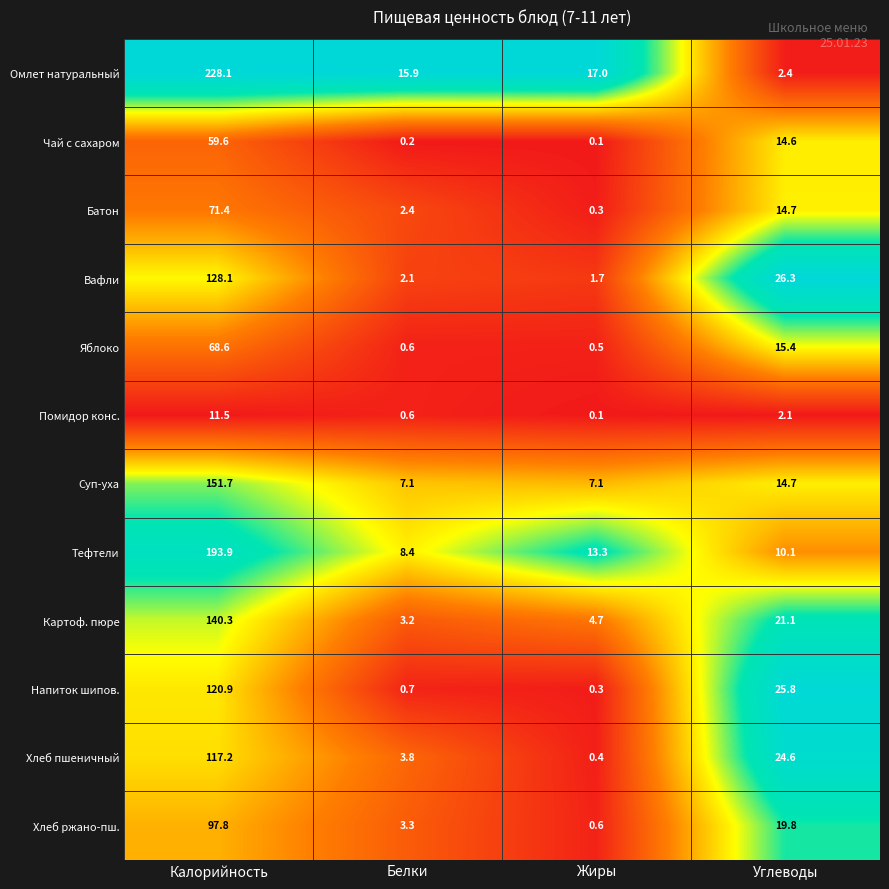

What is the difference between the maximum and second lowest values in the Хлеб ржано-пш. series?

94.5